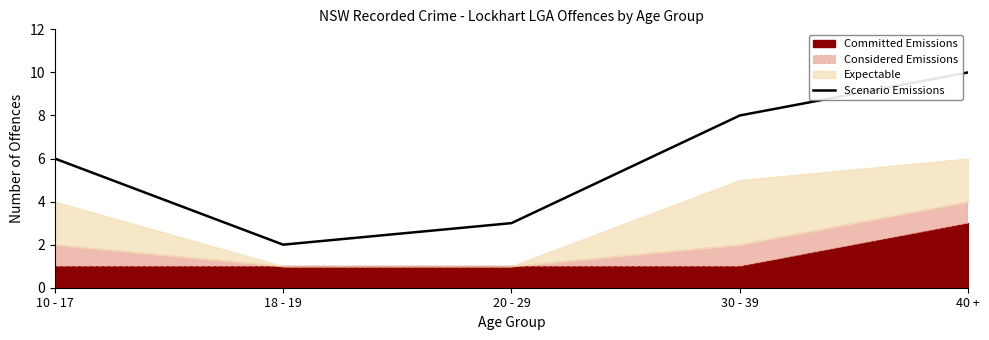

The Scenario Emissions series shows 3 at 40 +. True or false?

False